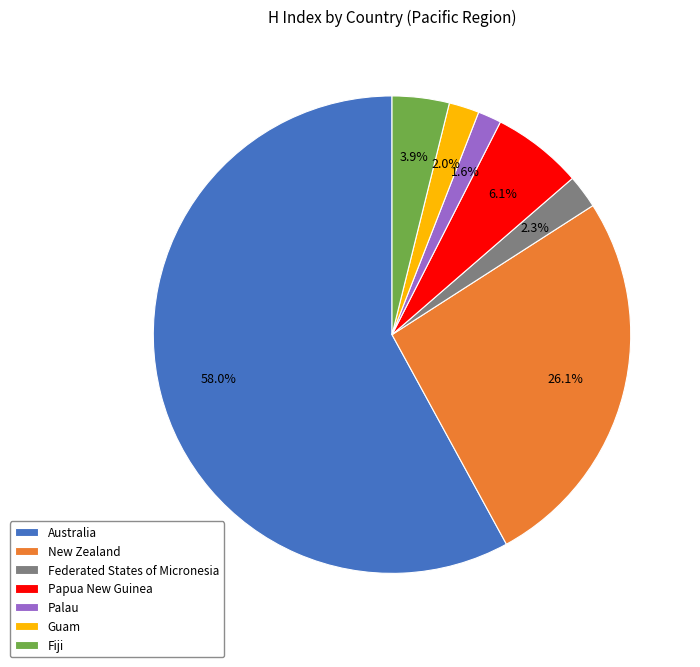

Count the number of slices in the pie.

7